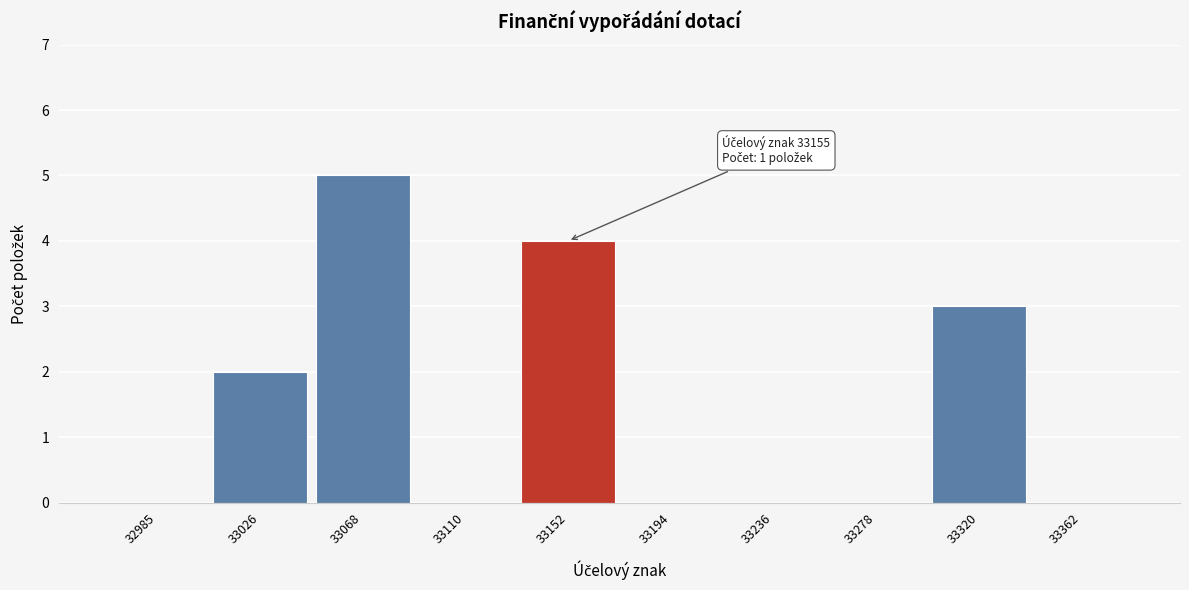

Reading left to right, list all the values displayed in this chart.

32985=0	33026=2	33068=5	33110=0	33152=4	33194=0	33236=0	33278=0	33320=3	33362=0